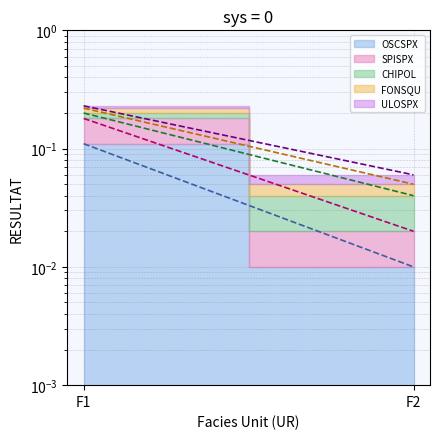

How many FONSQU (line) values are between 0 and 1?

2